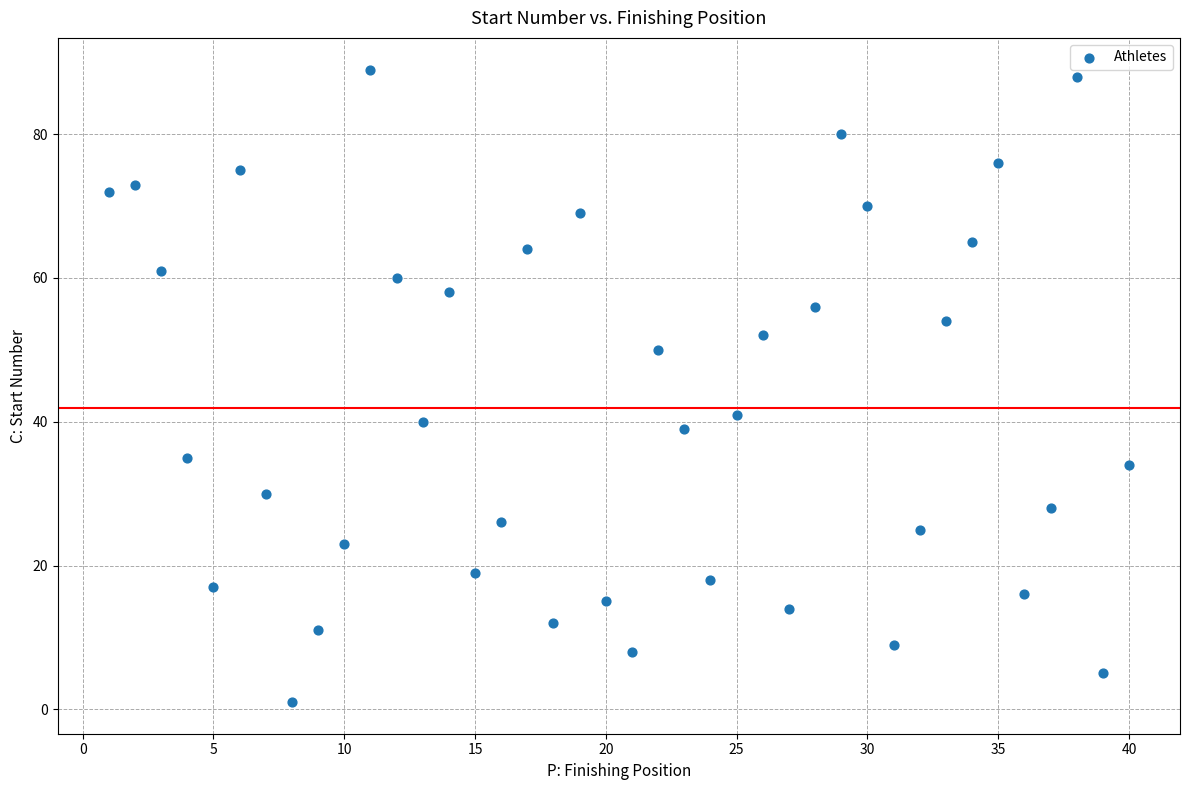

What is the range of Y values (max minus min)?

88